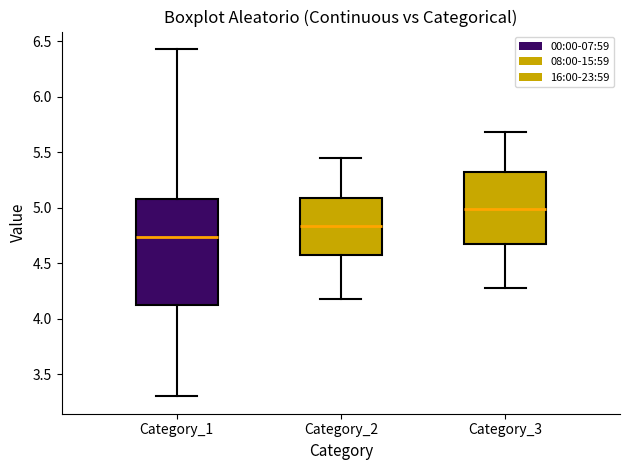

Reading left to right, read every box against the y-axis: the position of its median line, the range the box covers, and the ends of its whiskers. The values are not printed on the chart, so give them approximately, as read against the axis.

Category_1: median 4.75, box 4.10 to 5.10, whiskers 3.30 to 6.45
Category_2: median 4.85, box 4.55 to 5.10, whiskers 4.20 to 5.45
Category_3: median 5.00, box 4.65 to 5.30, whiskers 4.30 to 5.70